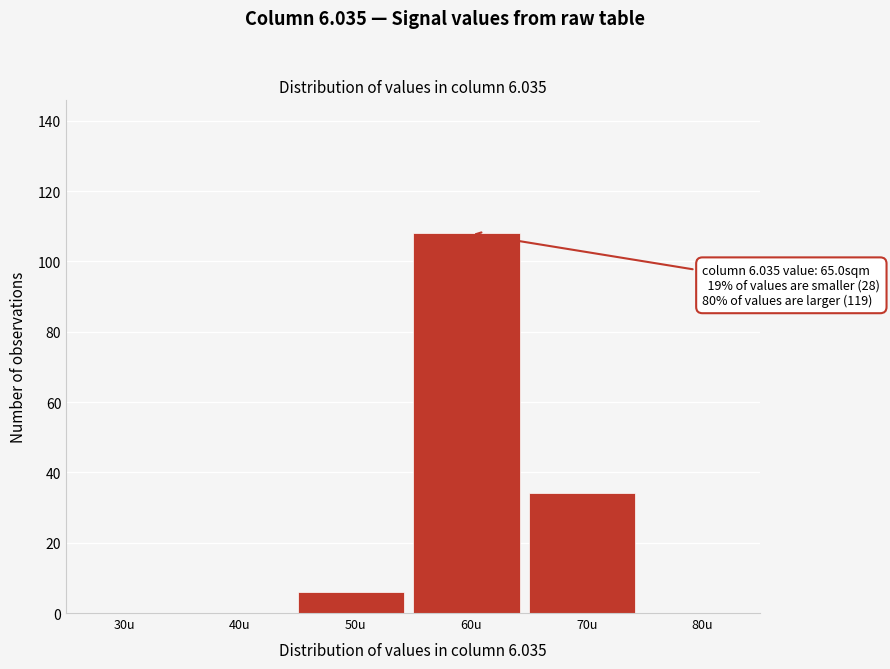

Reading left to right, list all the values displayed in this chart.

30u=0	40u=0	50u=6	60u=108	70u=34	80u=0